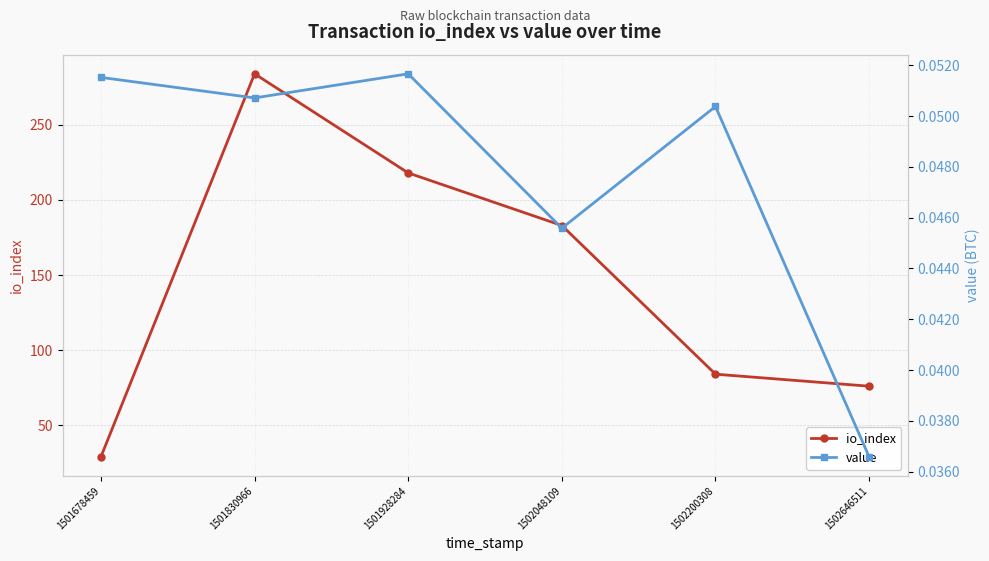

Which series has the largest range (max minus min)?

io_index